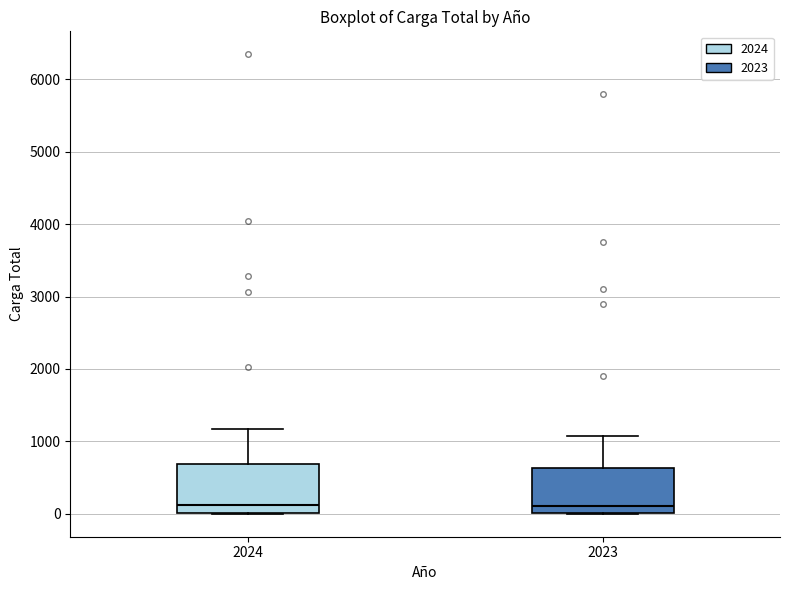

Where does the upper whisker of the box at x = 2023 end on the y-axis? The values are not printed on the chart, so give them approximately, as read against the axis.

1100